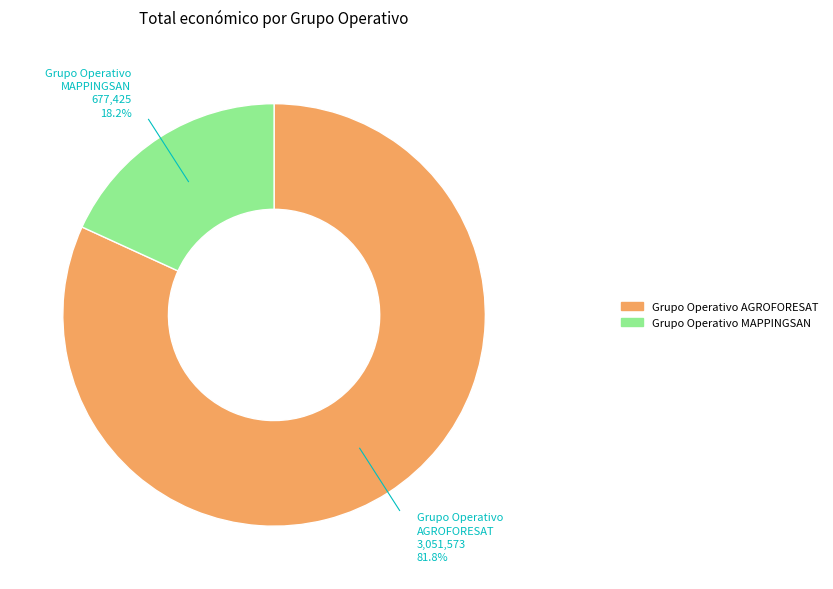

To the nearest percent, what is the combined percentage of Grupo Operativo AGROFORESAT and Grupo Operativo MAPPINGSAN?

100%